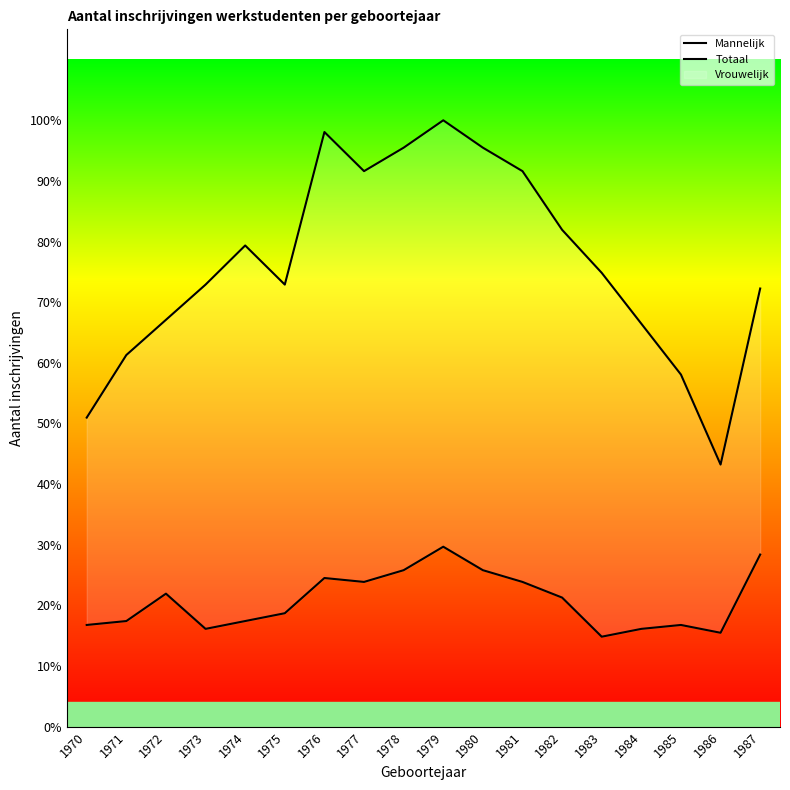

Reading right to left, extract all data points from this chart.

Mannelijk: 44	24	26	25	23	33	37	40	46	40	37	38	29	27	25	34	27	26
Totaal: 112	67	90	103	116	127	142	148	155	148	142	152	113	123	113	104	95	79